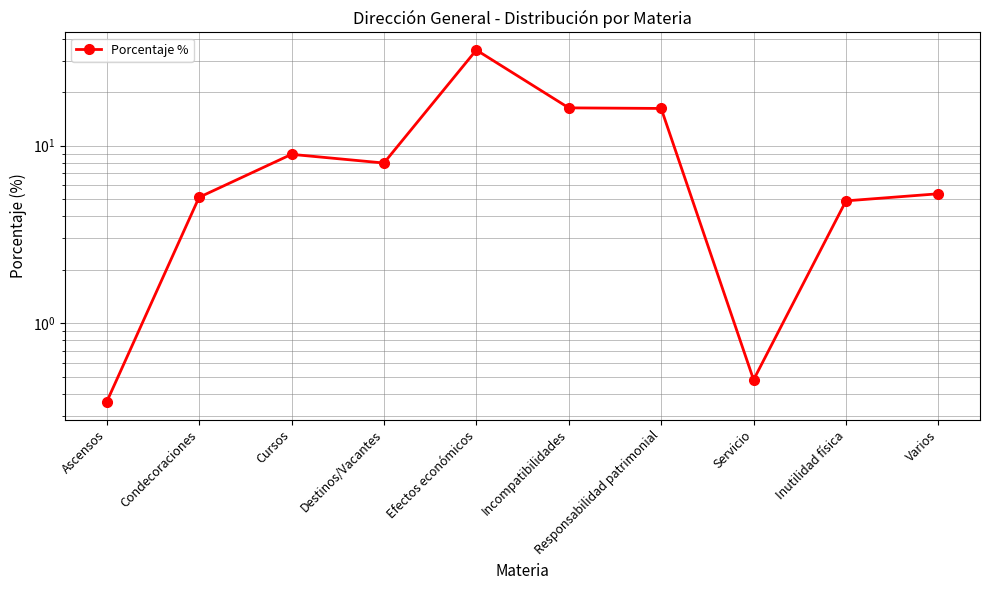

How many data points does each series have?

10